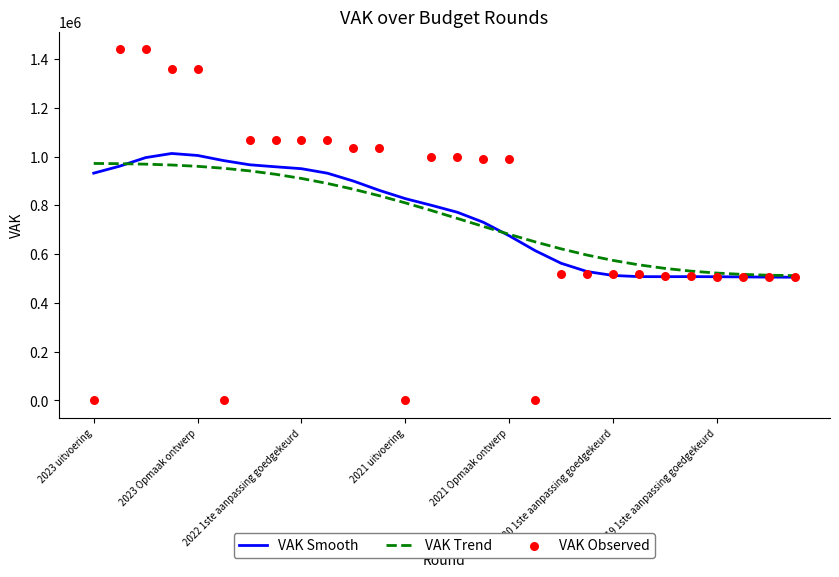

What are all the series names shown in the legend?

VAK Smooth, VAK Trend, VAK Observed